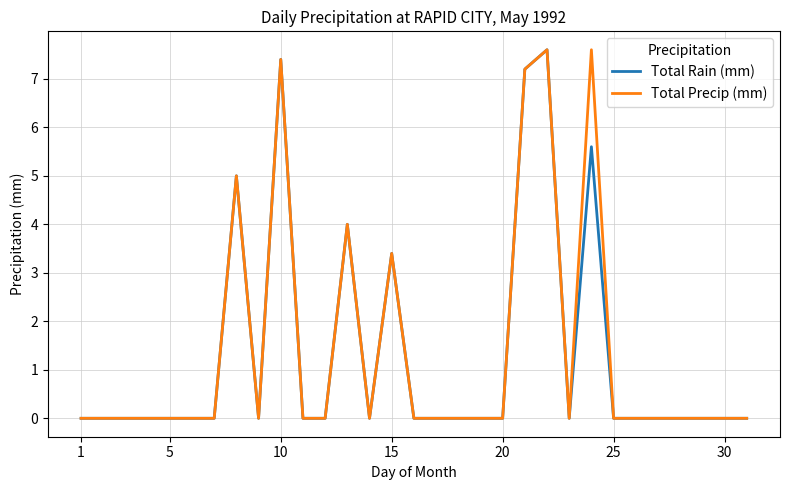

What is the highest value of the Total Rain (mm) series?

7.6